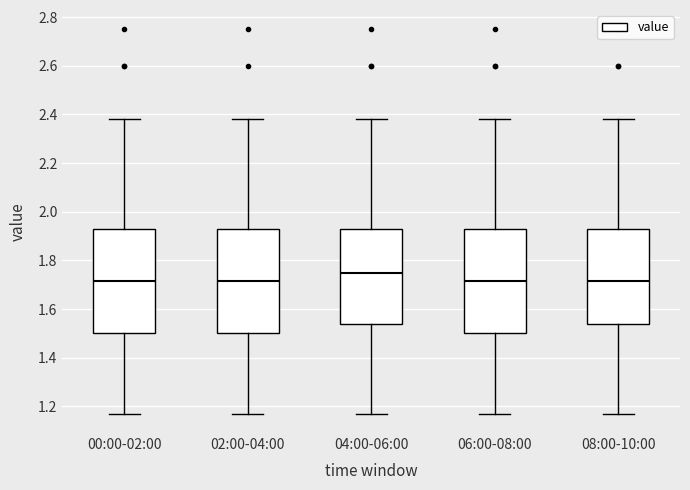

Reading left to right, read every box against the y-axis: the position of its median line, the range the box covers, and the ends of its whiskers. The values are not printed on the chart, so give them approximately, as read against the axis.

00:00-02:00: median 1.72, box 1.50 to 1.92, whiskers 1.18 to 2.38
02:00-04:00: median 1.72, box 1.50 to 1.92, whiskers 1.18 to 2.38
04:00-06:00: median 1.76, box 1.54 to 1.92, whiskers 1.18 to 2.38
06:00-08:00: median 1.72, box 1.50 to 1.92, whiskers 1.18 to 2.38
08:00-10:00: median 1.72, box 1.54 to 1.92, whiskers 1.18 to 2.38